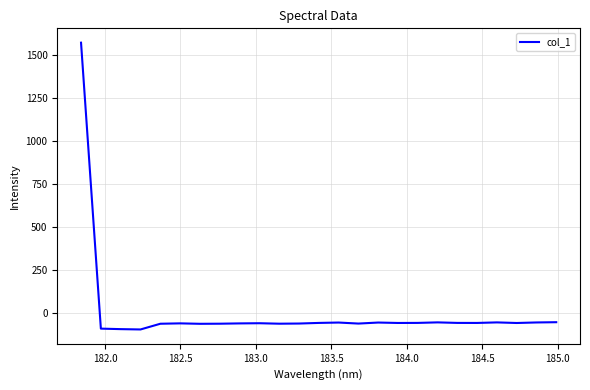

Does the chart display data point markers on the line(s)?

No